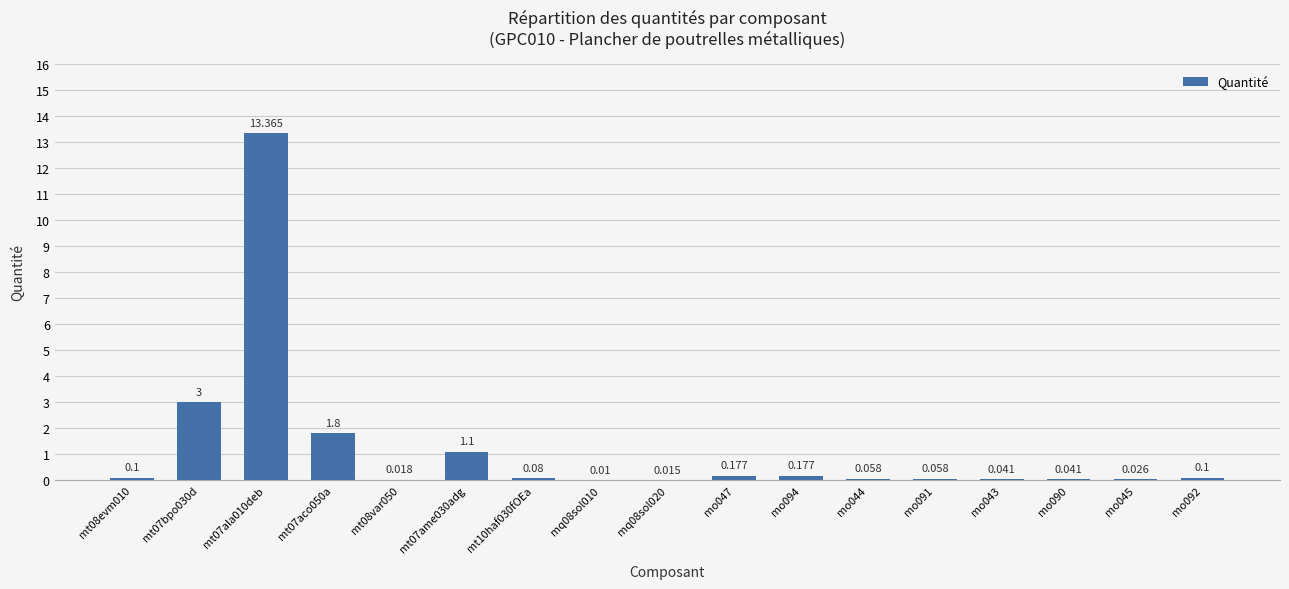

The chart shows a value of 0.1 at mo091. True or false?

True